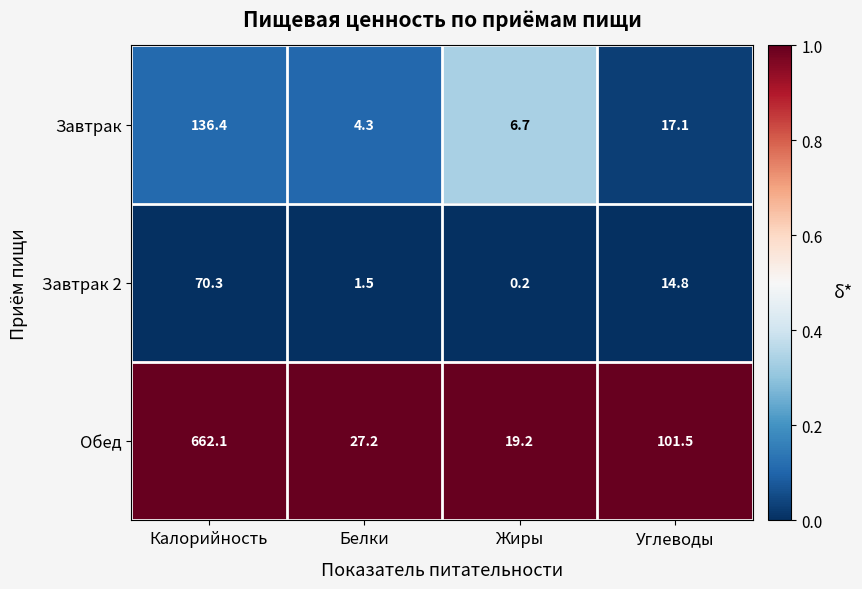

Reading left to right, transcribe all the data shown in this chart.

Завтрак: 136.4	4.3	6.7	17.1
Завтрак 2: 70.3	1.5	0.2	14.8
Обед: 662.1	27.2	19.2	101.5